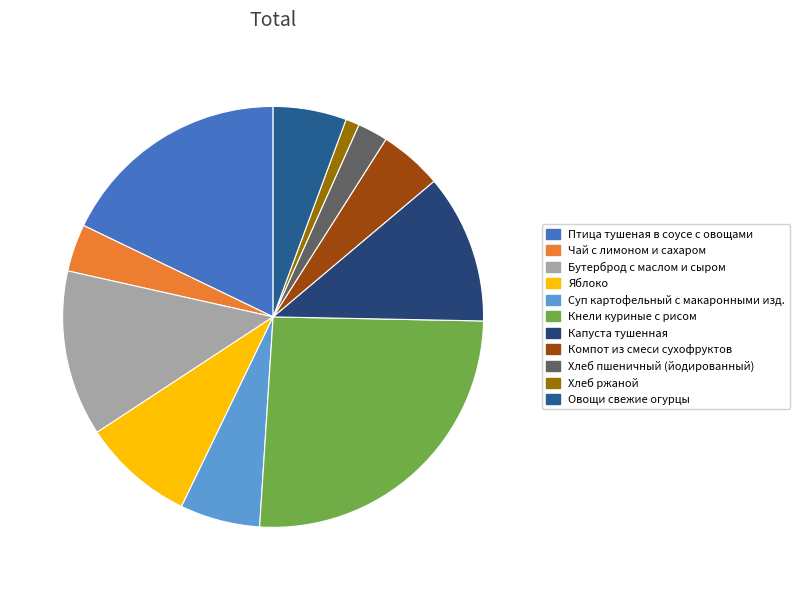

How many slices are in this pie chart?

11